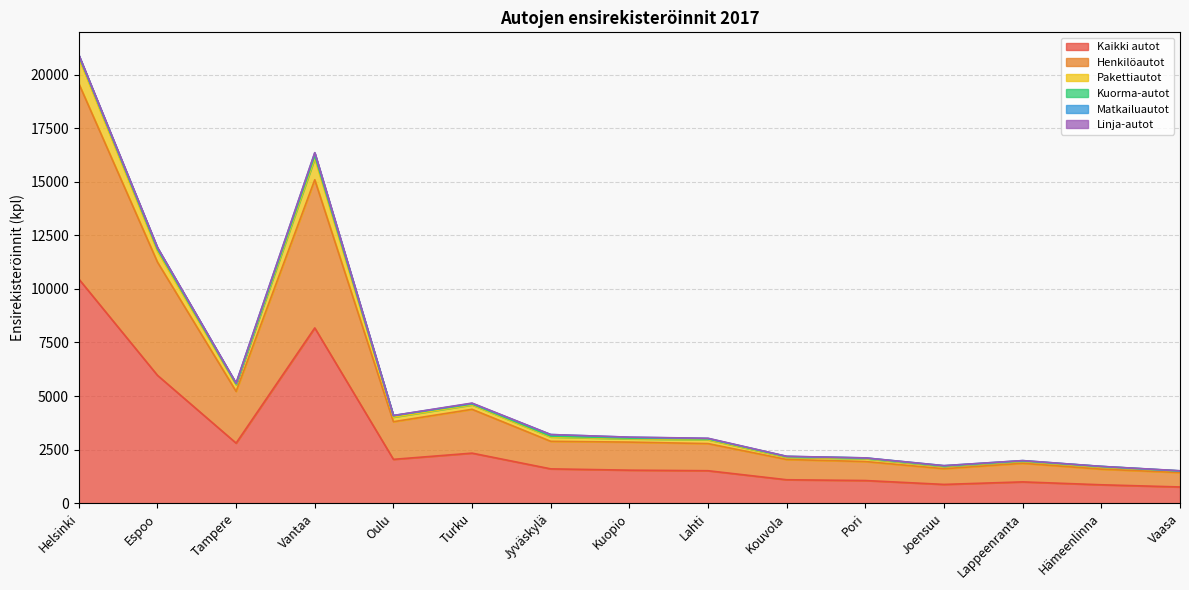

What position from the left is Jyväskylä?

7